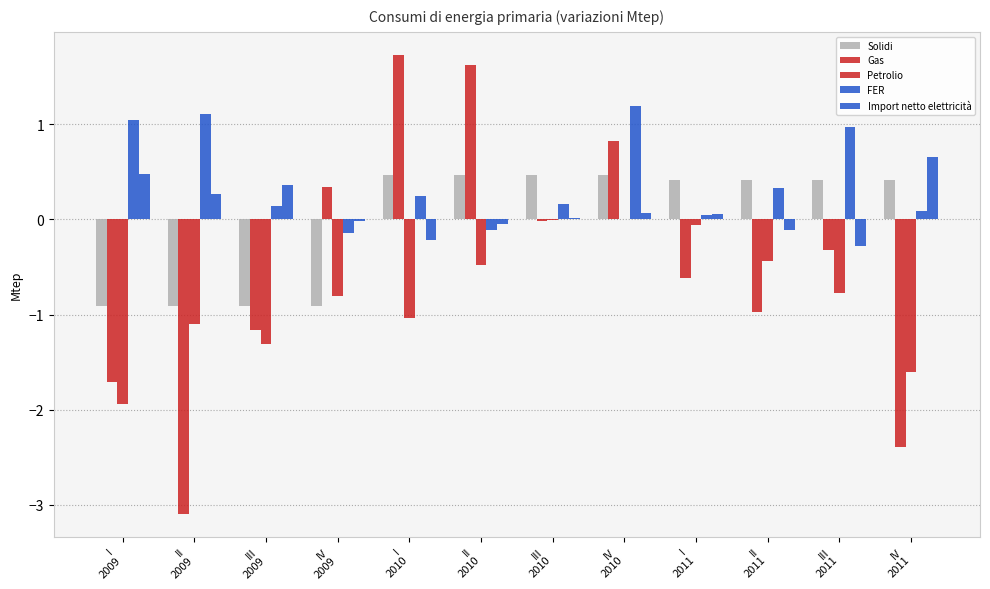

Which category has the highest value across all series?

I
2010